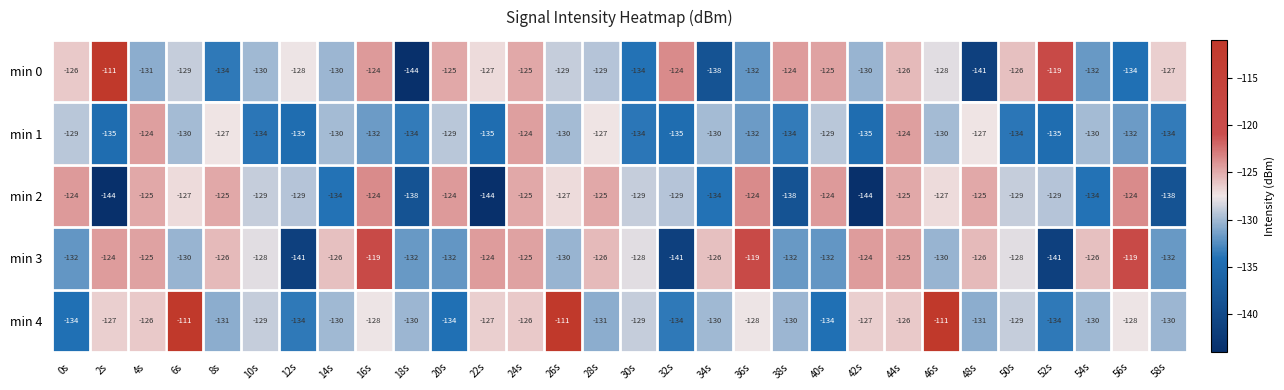

What is the average value of the min 4 series?

-128